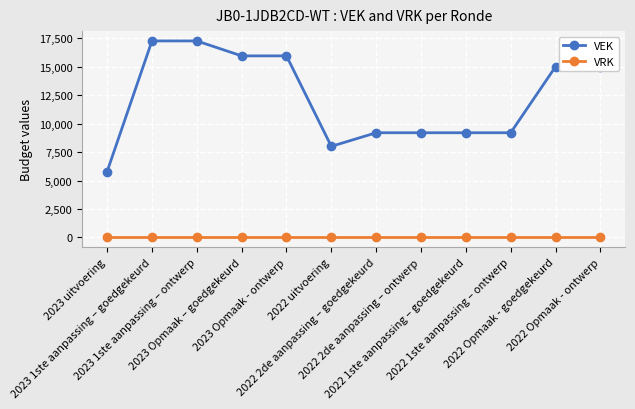

How many data points in VEK are less than 15000?

6